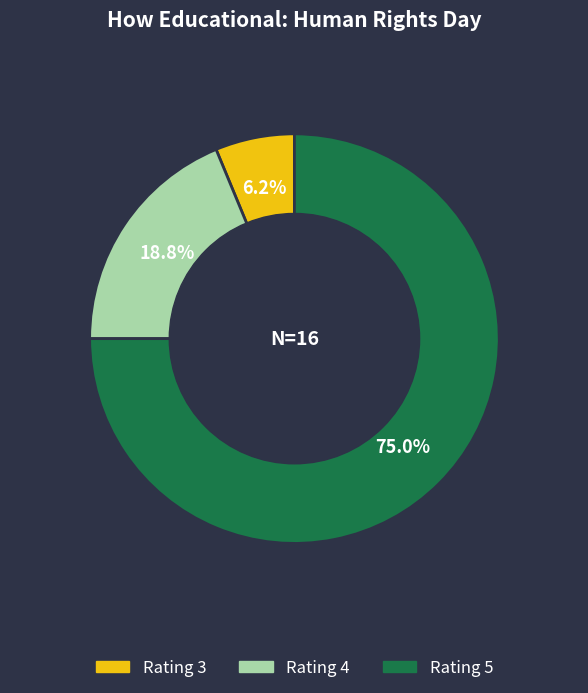

Does any single category account for the majority?

Yes